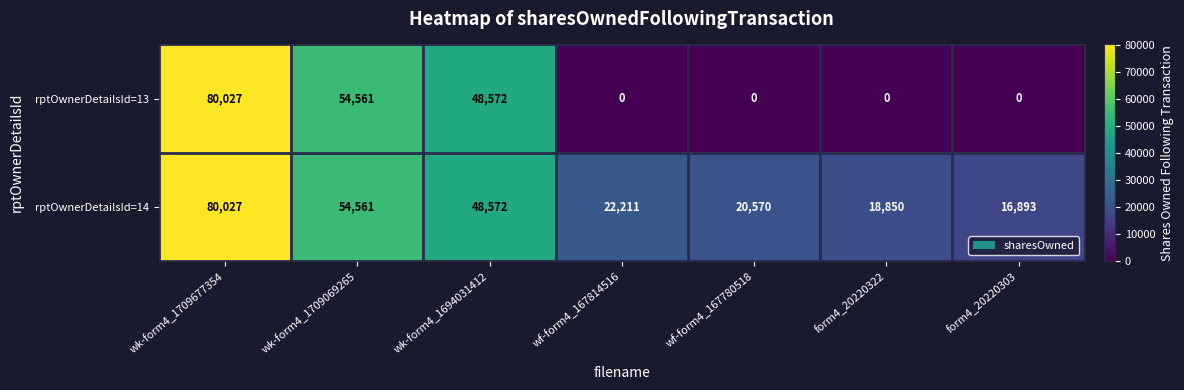

Which series has the largest total across all categories?

rptOwnerDetailsId=14